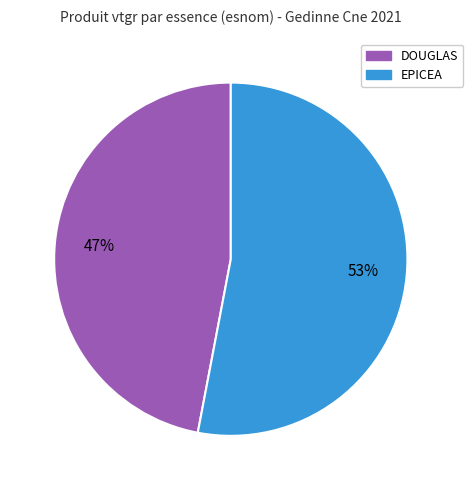

To the nearest percent, what is the difference between the largest and smallest slice percentages?

6%